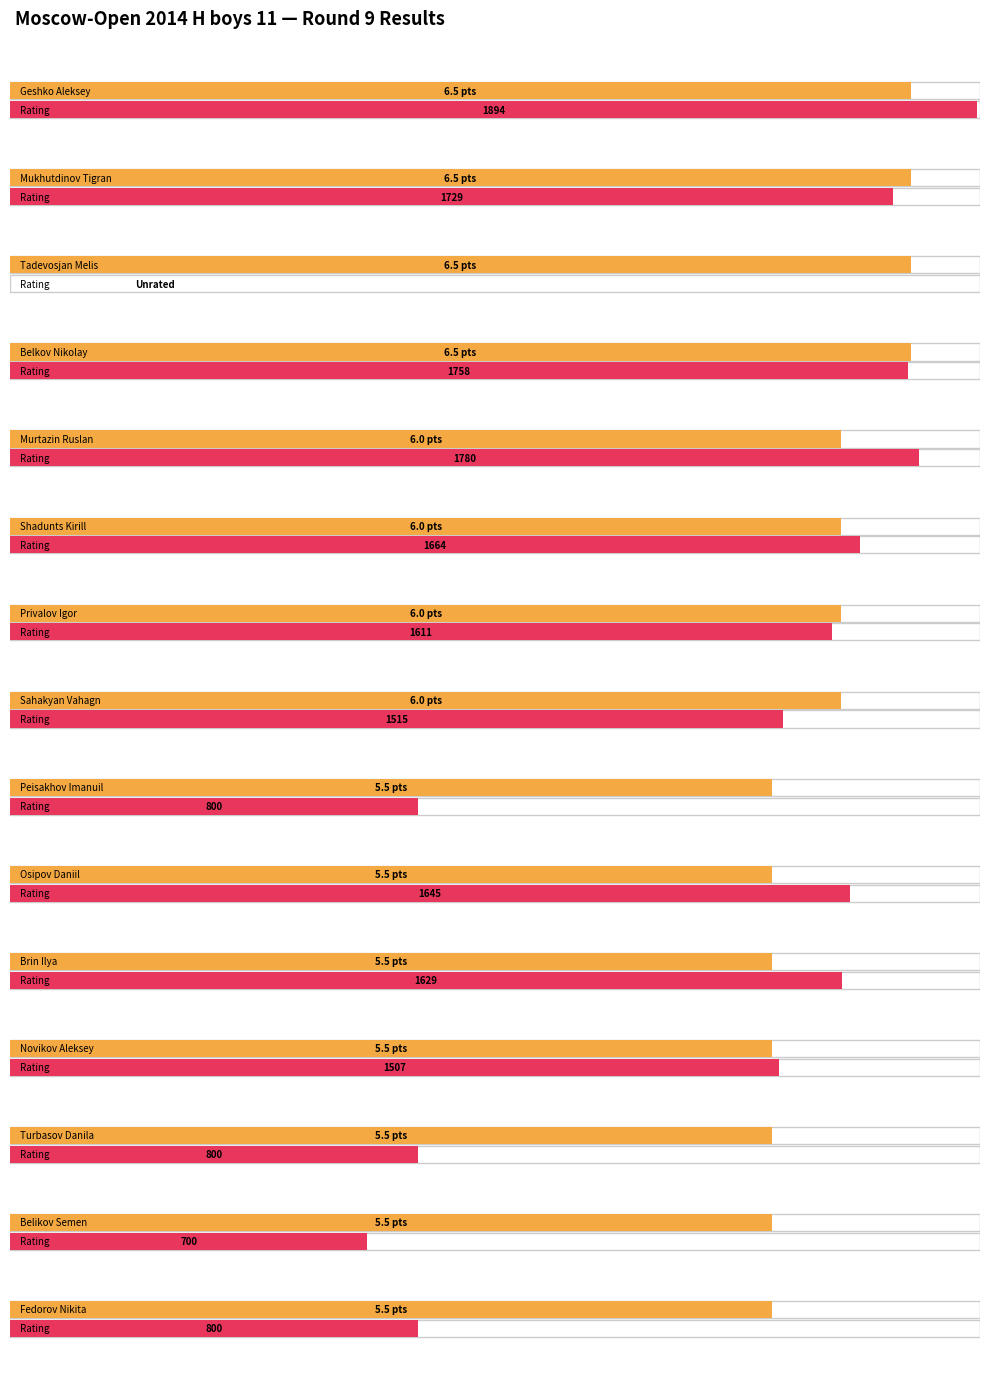

Where is Rating nearest to the value 947?

Peisakhov Imanuil